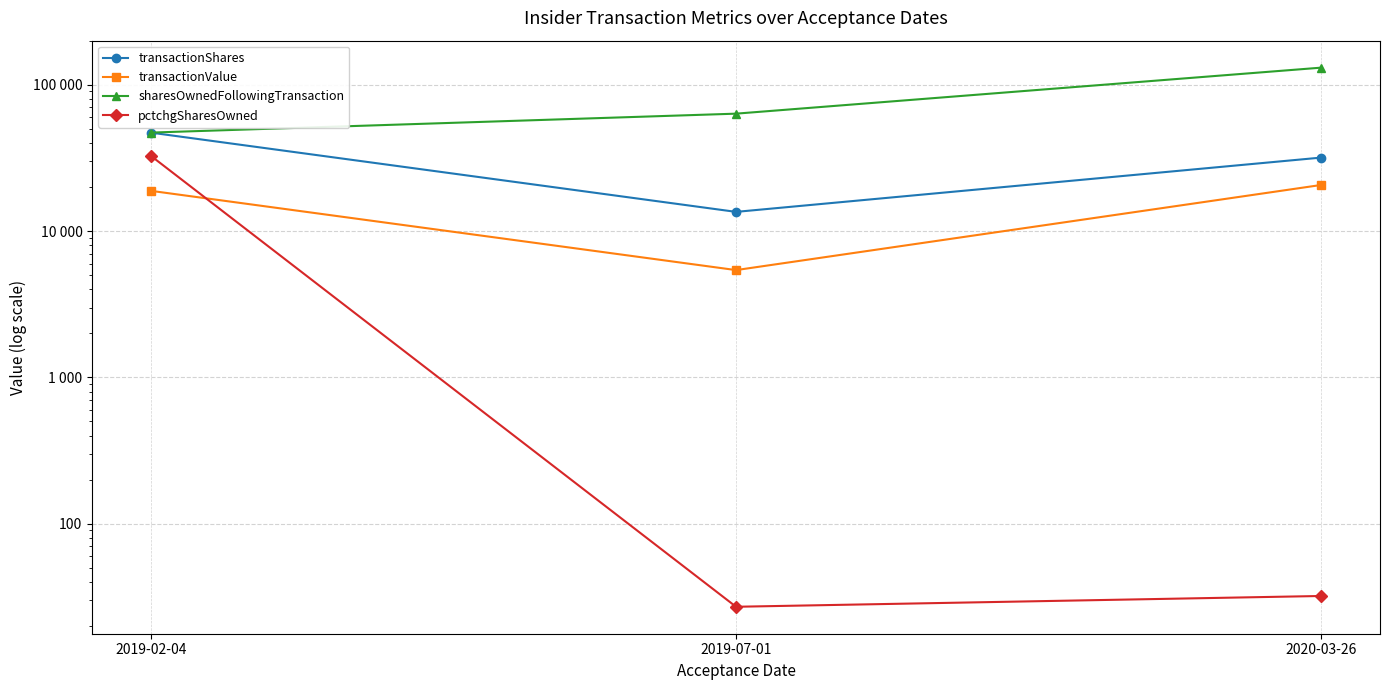

Which label corresponds to the smallest value in the chart?

2019-07-01